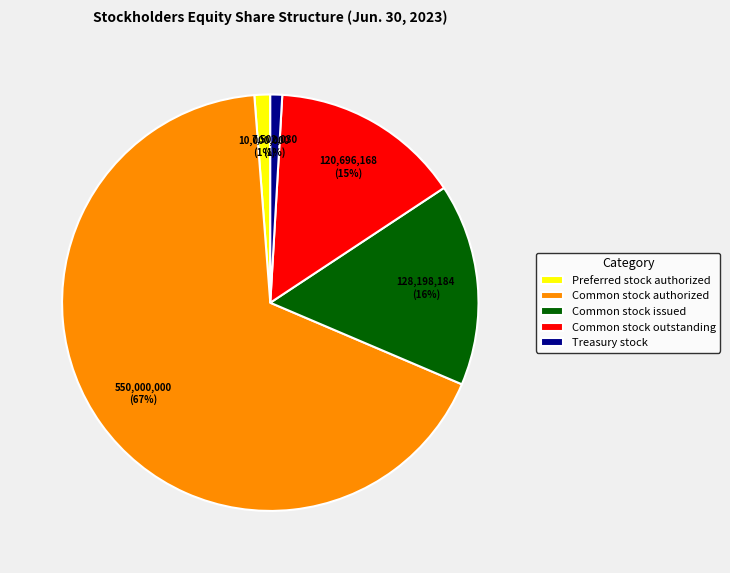

Is it true that Common stock authorized is 79% of the pie?

False